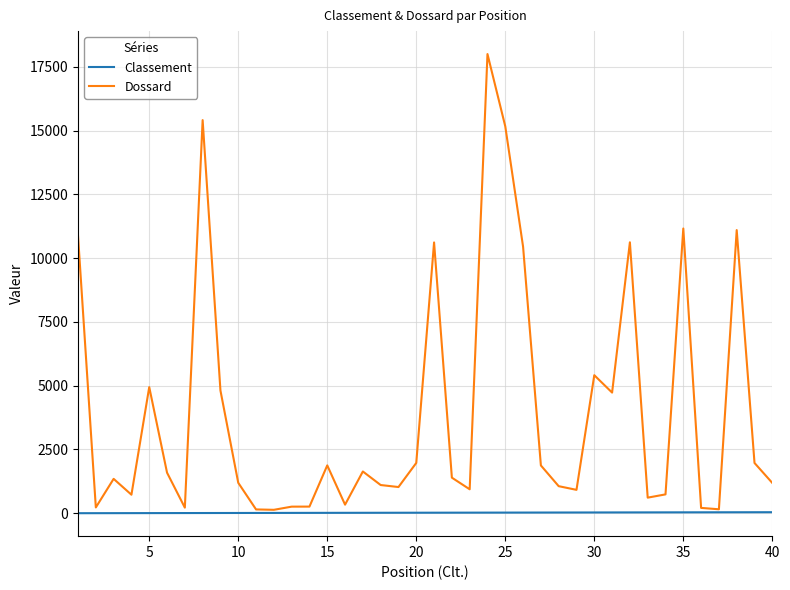

Which series has the widest spread of values?

Dossard